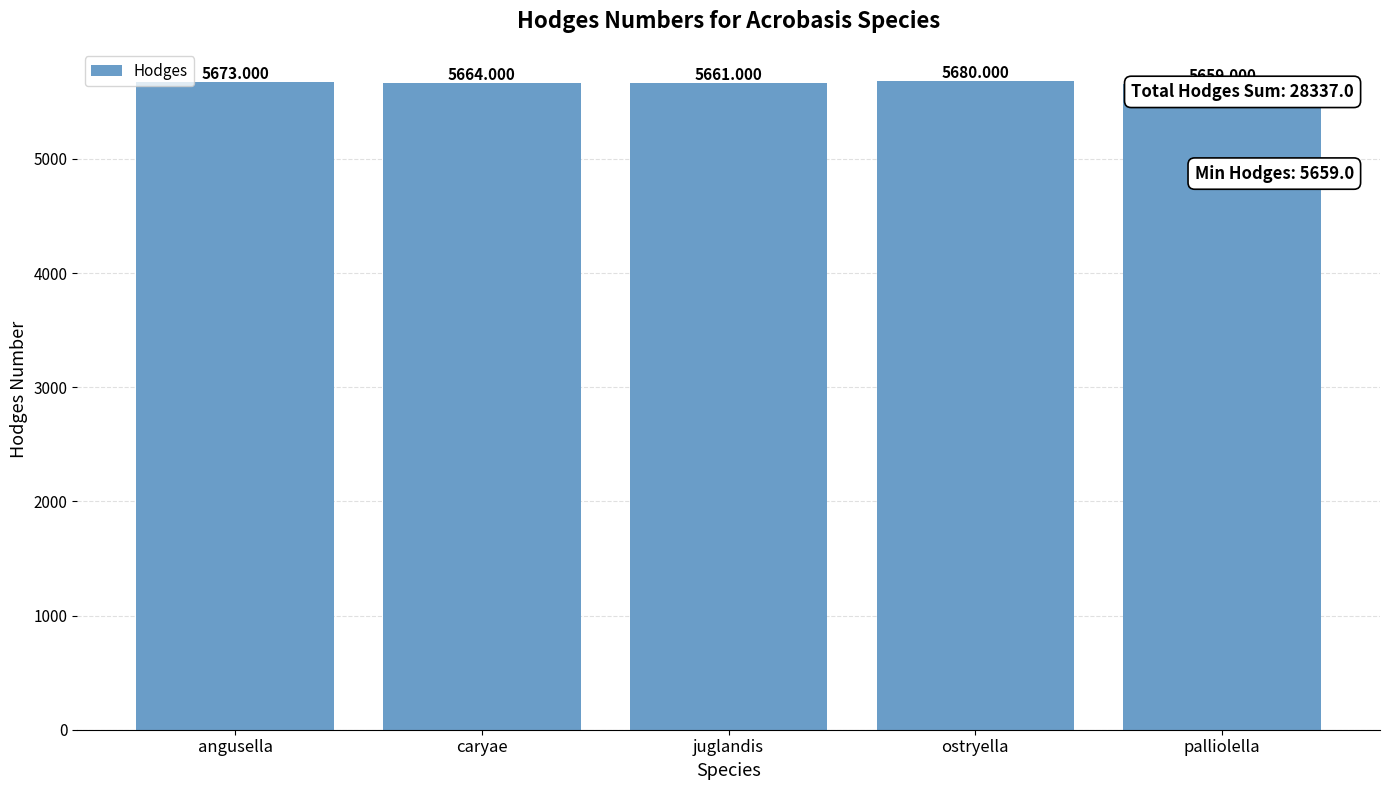

What is the label of the 3rd bar from the left?

juglandis